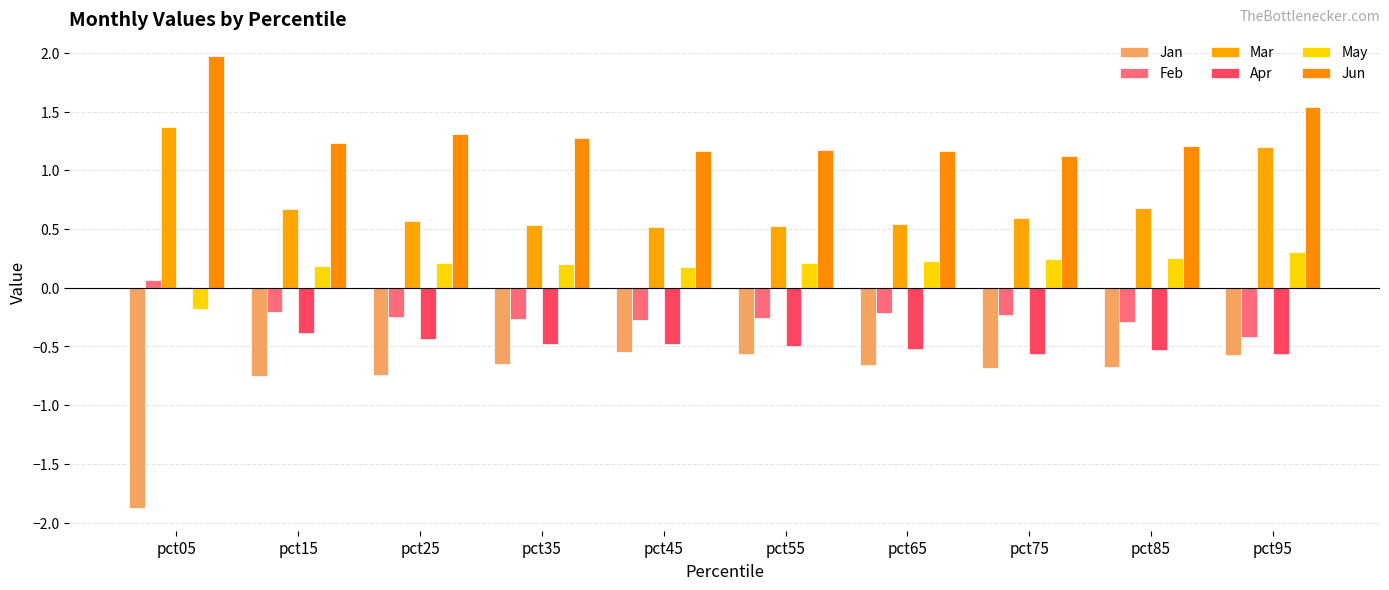

List the series in order of their peak value, lowest first.

Jan, Apr, Feb, May, Mar, Jun